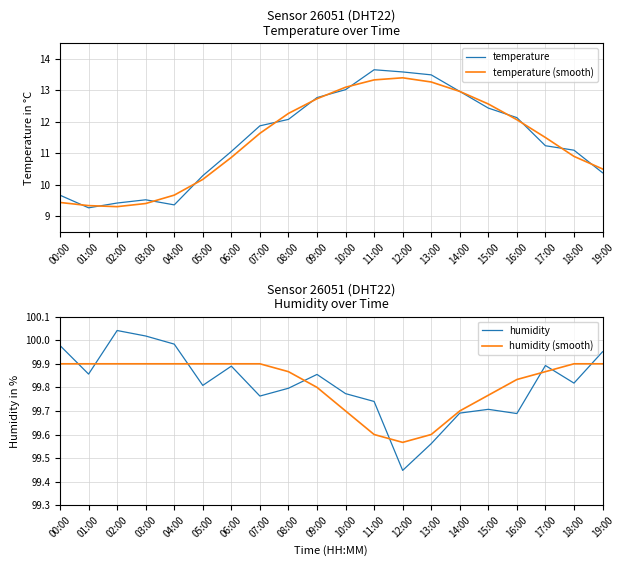

Is it true that humidity equals 174.6 at 11:00?

False